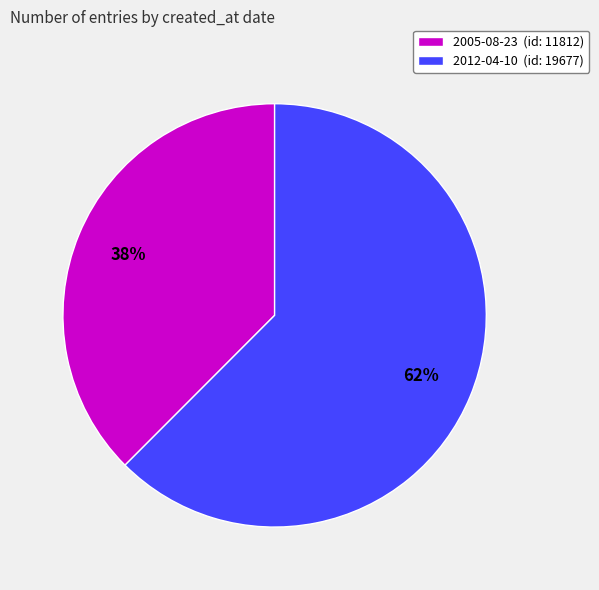

What is the ratio of the value at 2005-08-23 (id: 11812) to the value at 2012-04-10 (id: 19677)?

0.6